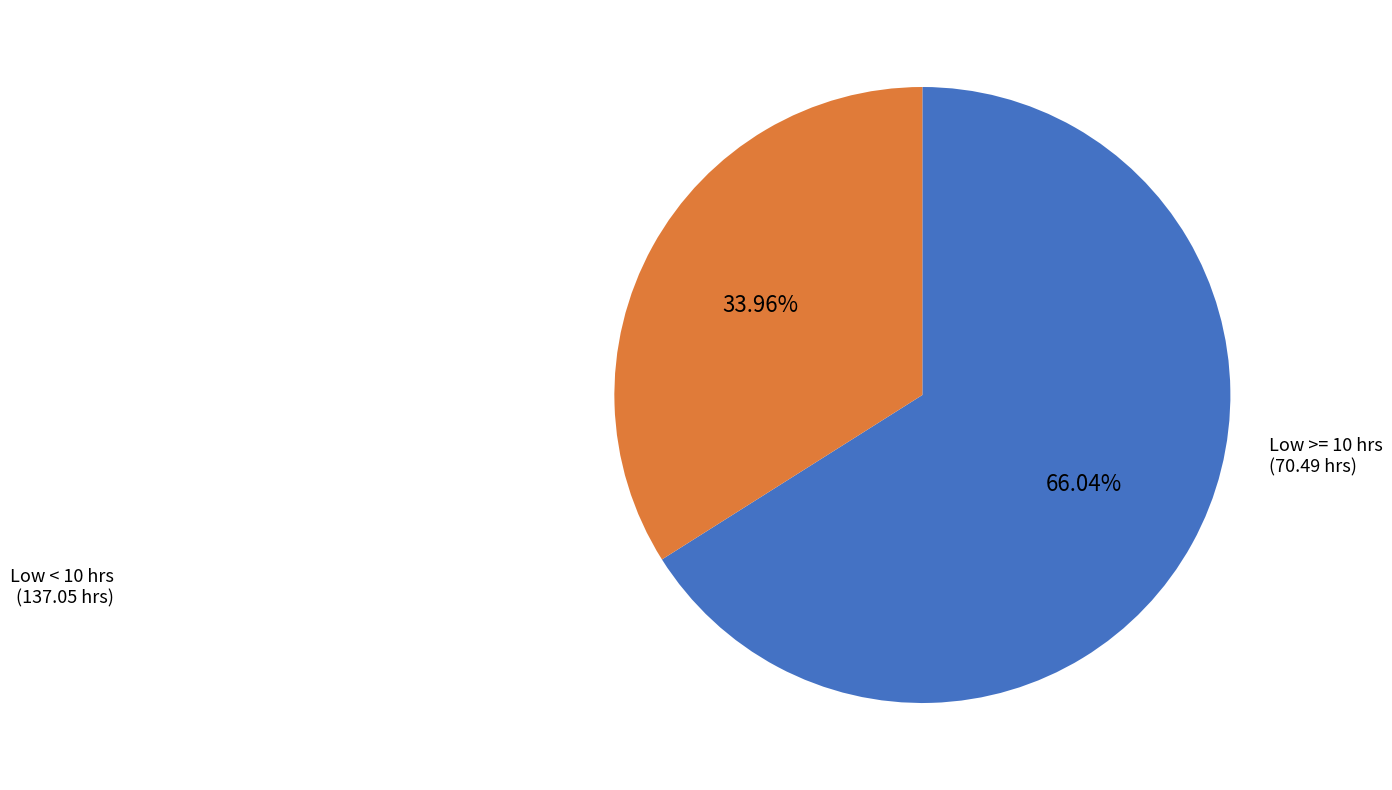

Does any single category account for the majority?

Yes